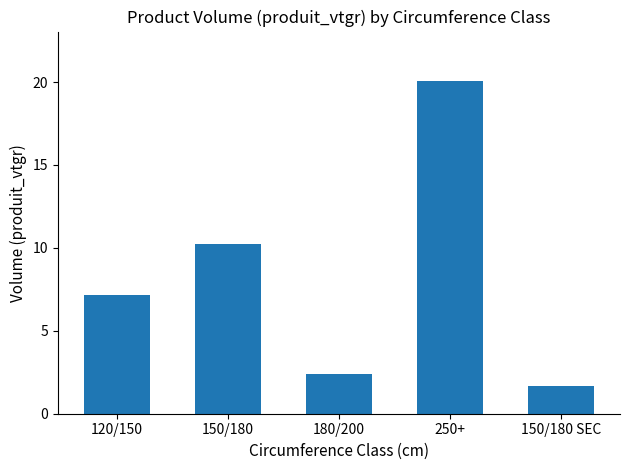

What is the label of the 2nd bar from the right?

250+